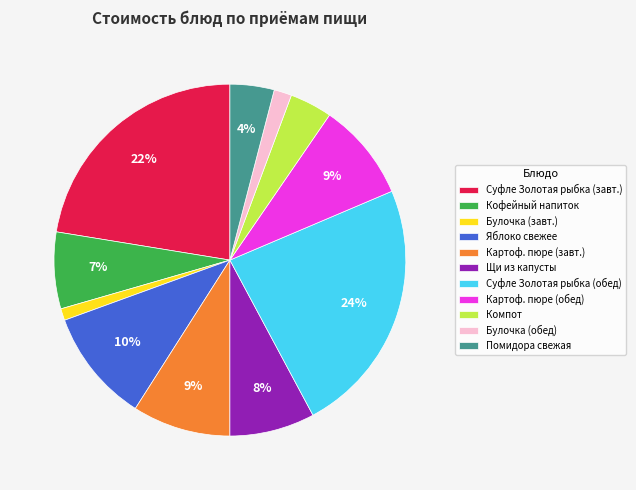

To the nearest percent, what is the average slice percentage?

9%